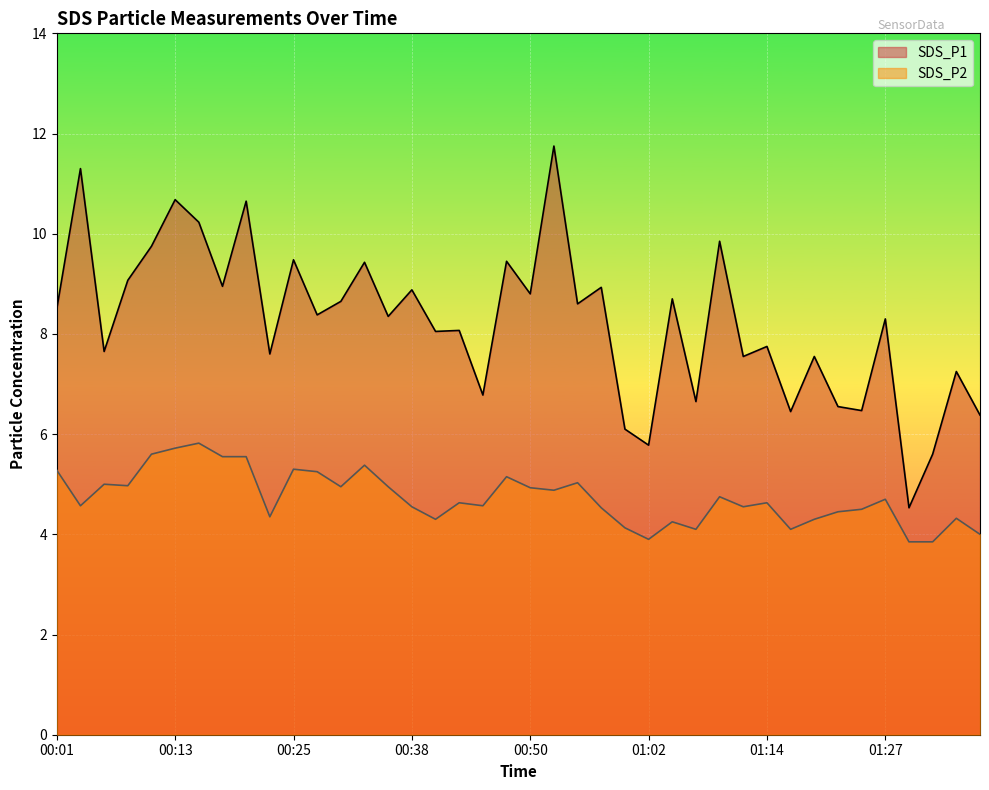

How many categories are shown in the chart?

40